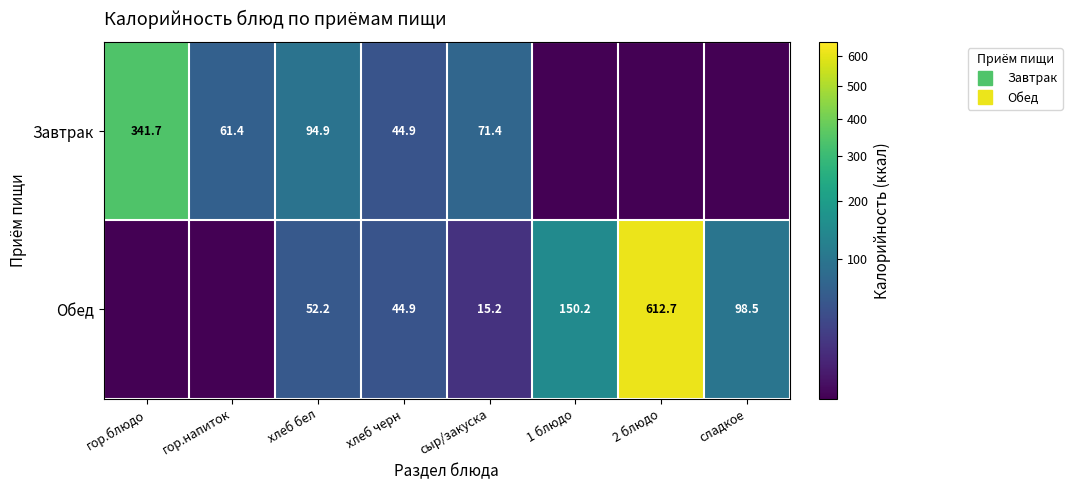

What is the spread (max minus min) of values at 2 блюдо?

612.7